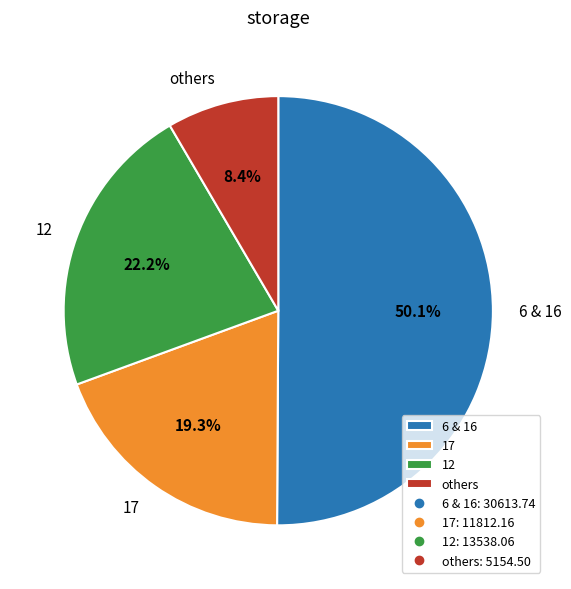

Rank the categories by value from lowest to highest.

others, 17, 12, 6 & 16